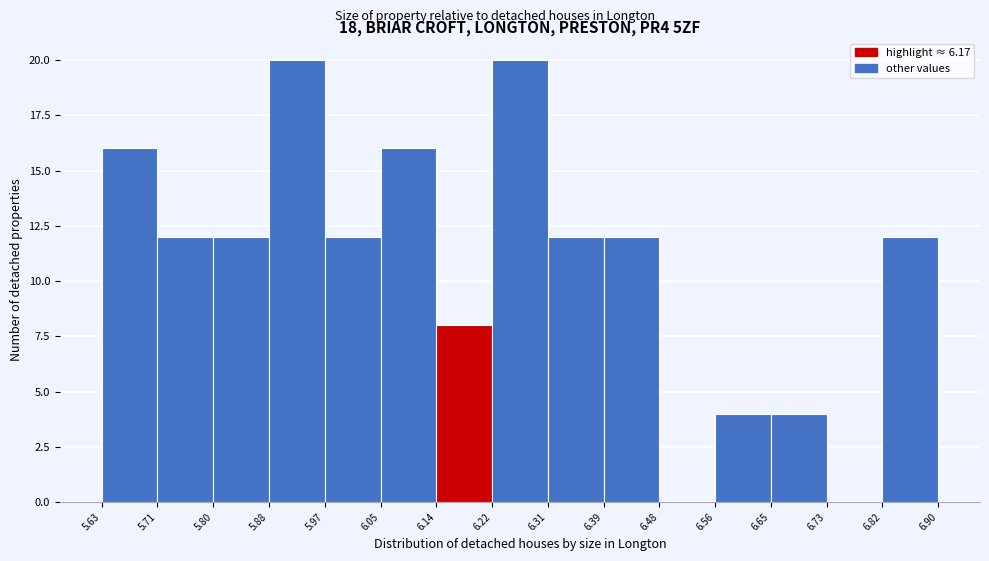

What is the height of the bar covering 6.39 to 6.48 on the x-axis? The values are not printed on the chart, so give them approximately, as read against the axis.

12